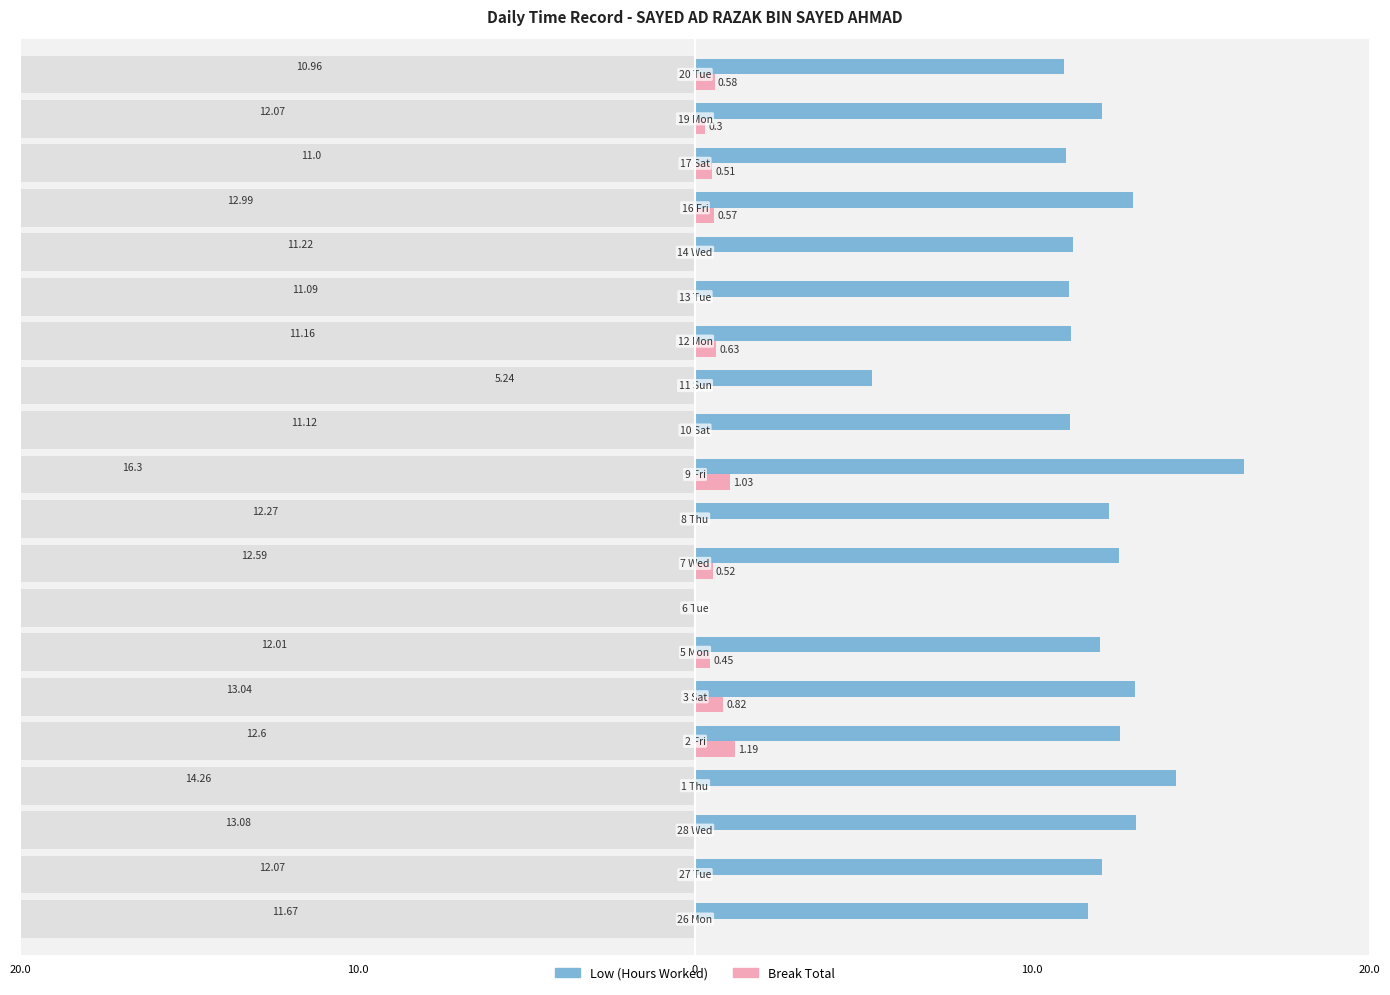

The value of Low (Hours Worked) at 10.0 is 5.4. True or false?

False